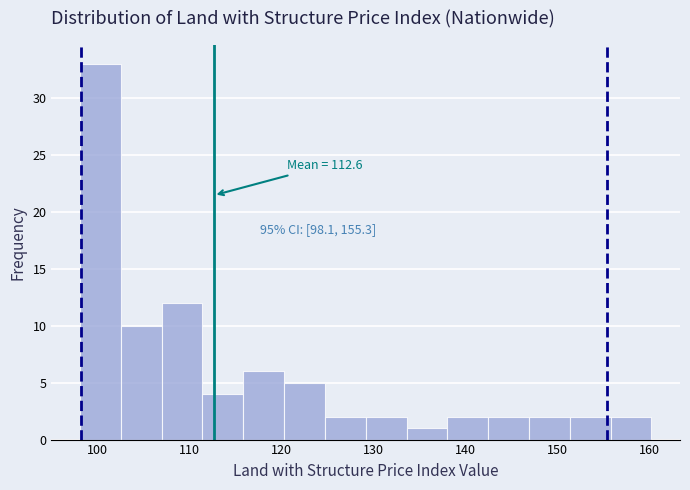

Which range on the x-axis has the tallest bar?

98 to 103